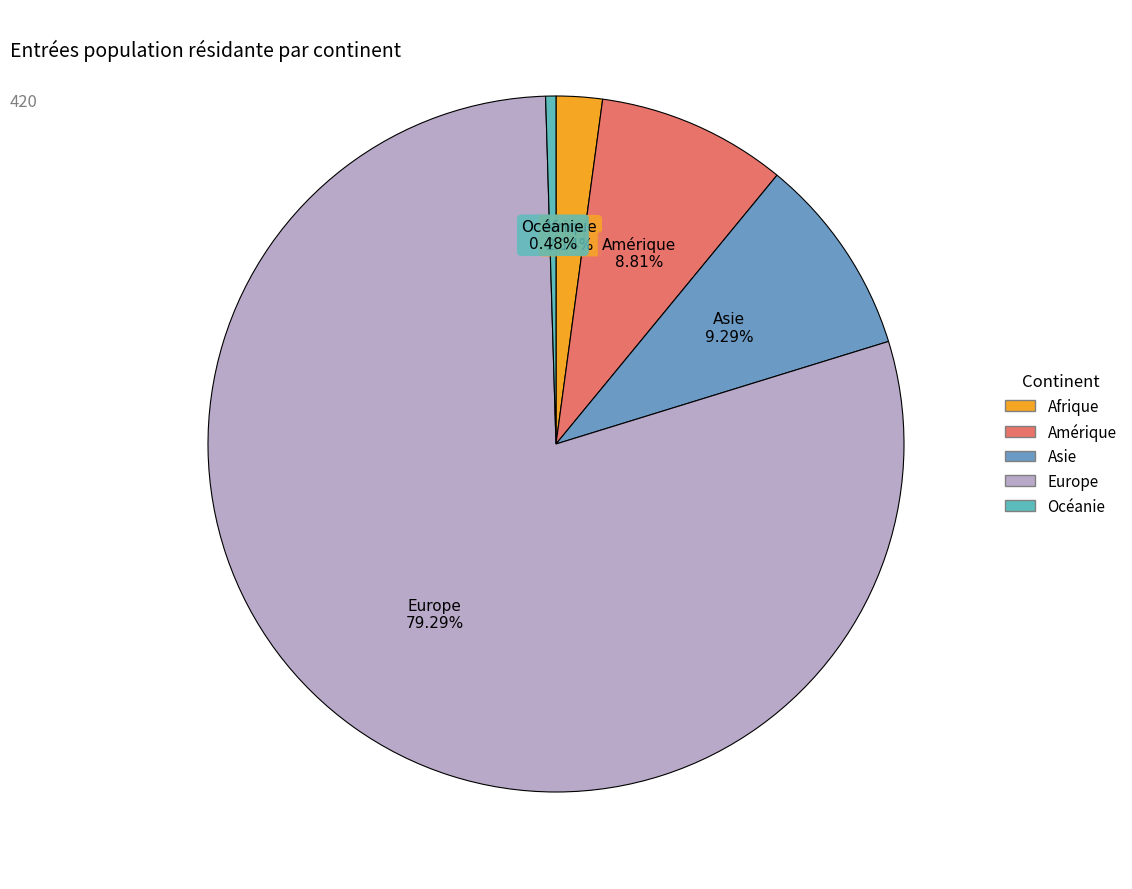

Between Amérique and Europe, which is larger?

Europe